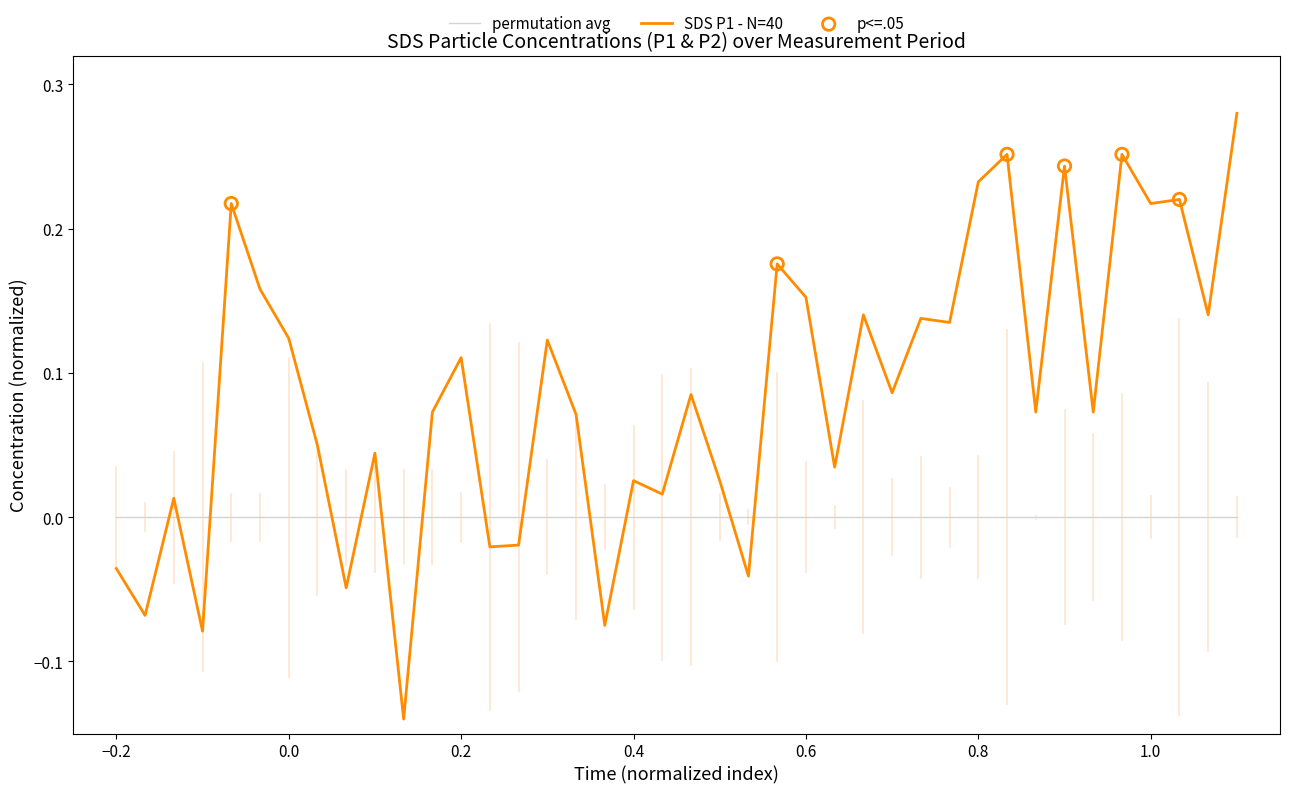

Which series has the largest total across all categories?

SDS P1 - N=40